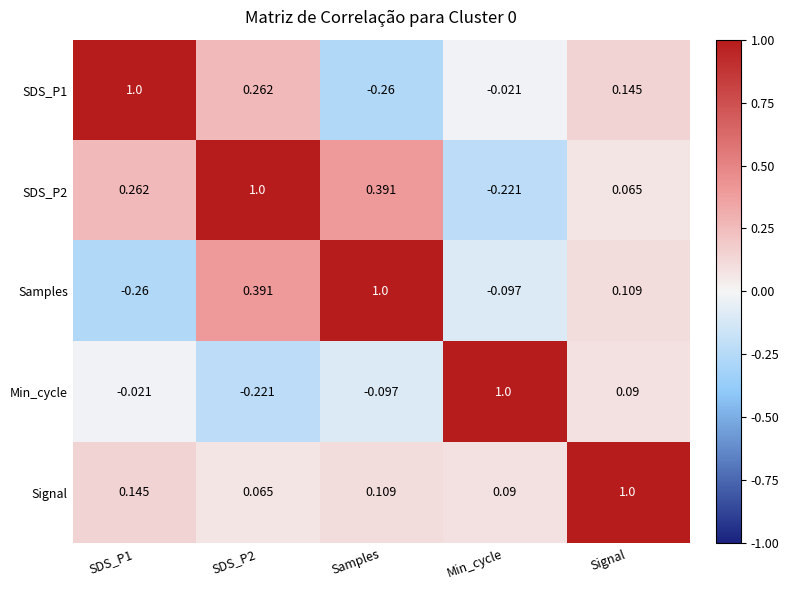

Which series has the largest total across all categories?

SDS_P2